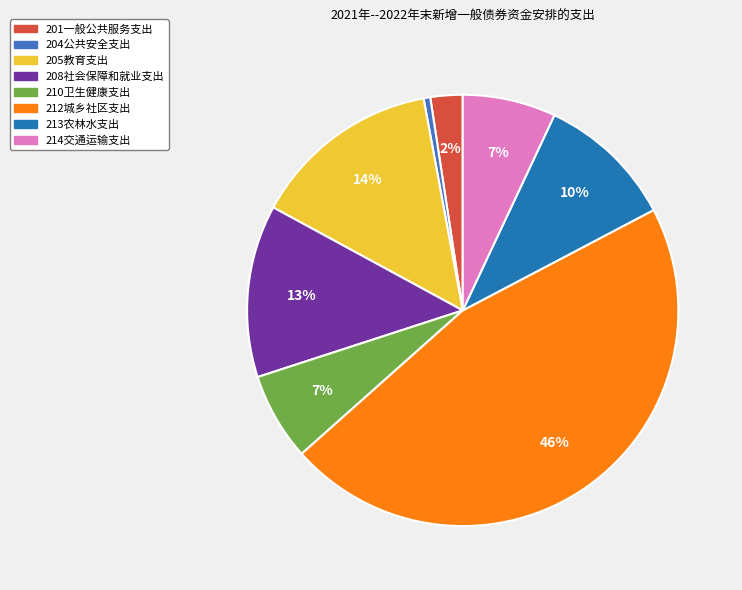

The 212城乡社区支出 slice represents 31% of the pie. True or false?

False